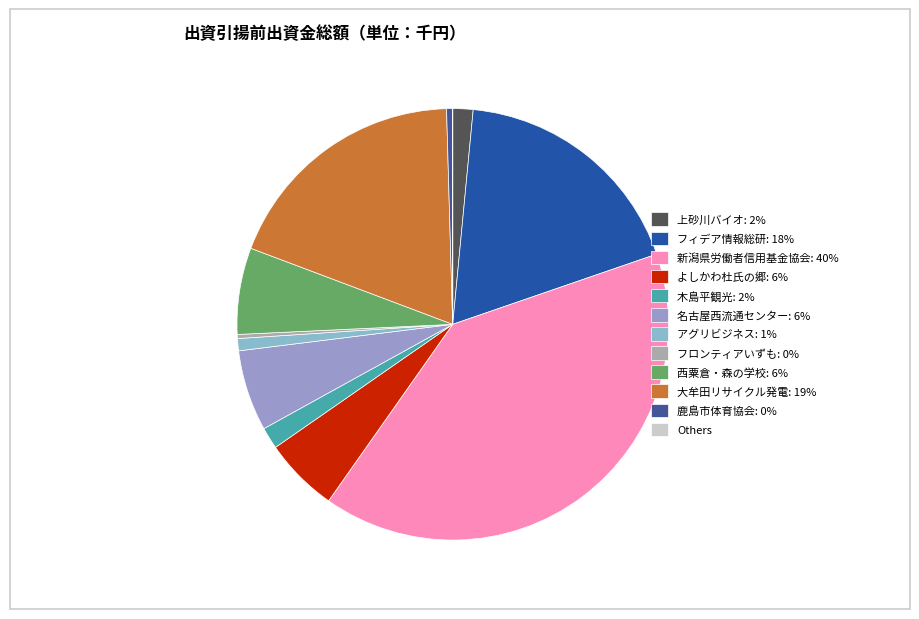

What is the largest slice in the pie chart?

新潟県労働者信用基金協会: 40%